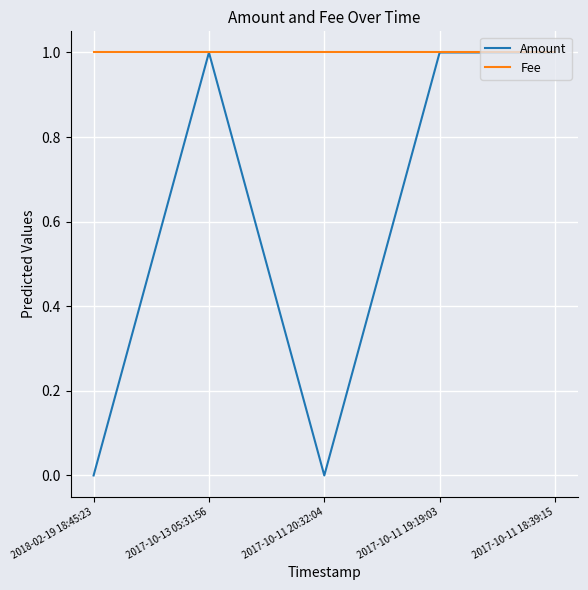

Which series has the widest spread of values?

Amount